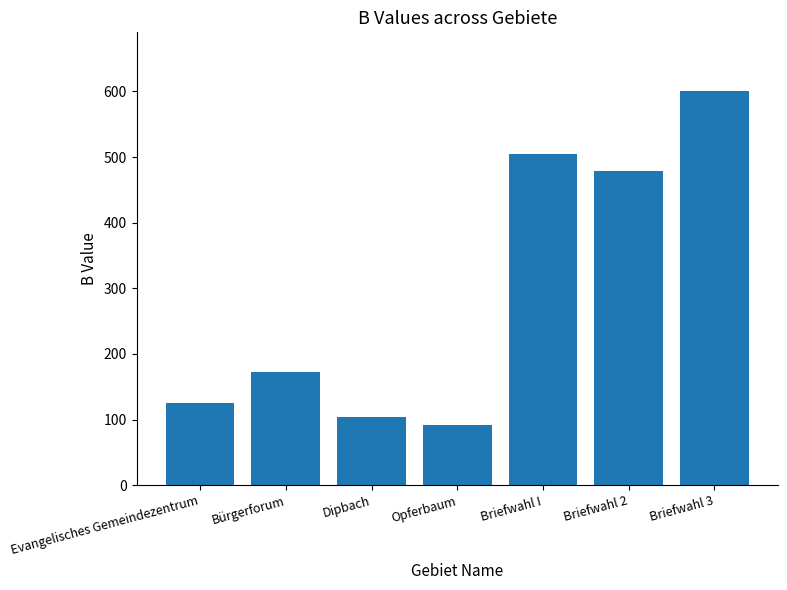

Approximately how many times larger is the value at Dipbach compared to Briefwahl I?

0.2